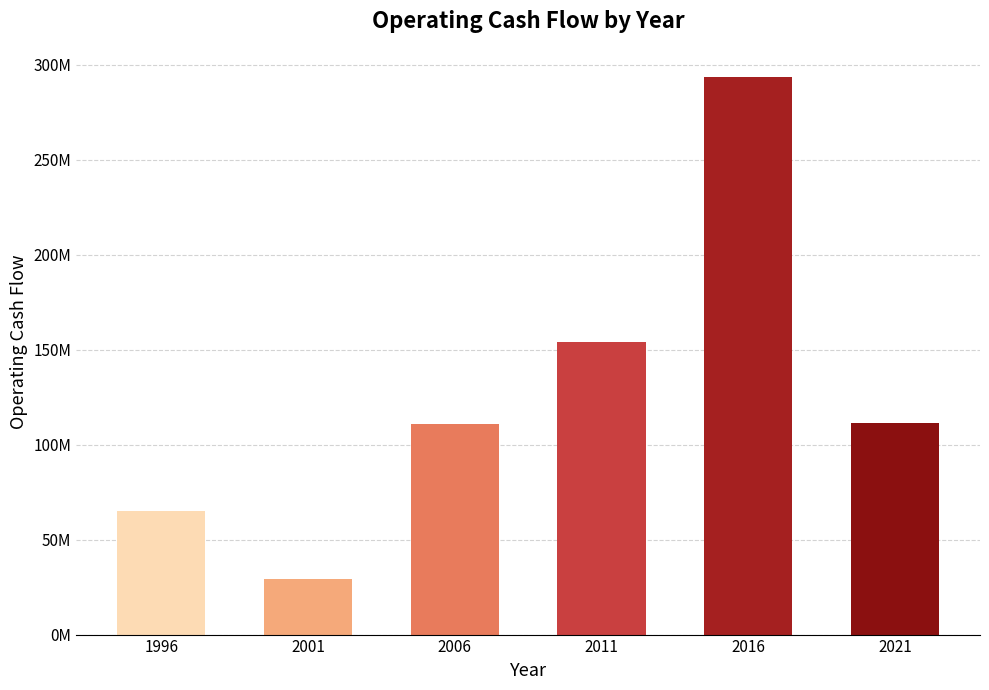

Reading left to right, what are all the values shown in this chart?

1996=65300000	2001=29273000	2006=110859000	2011=153919000	2016=293601000	2021=111253000